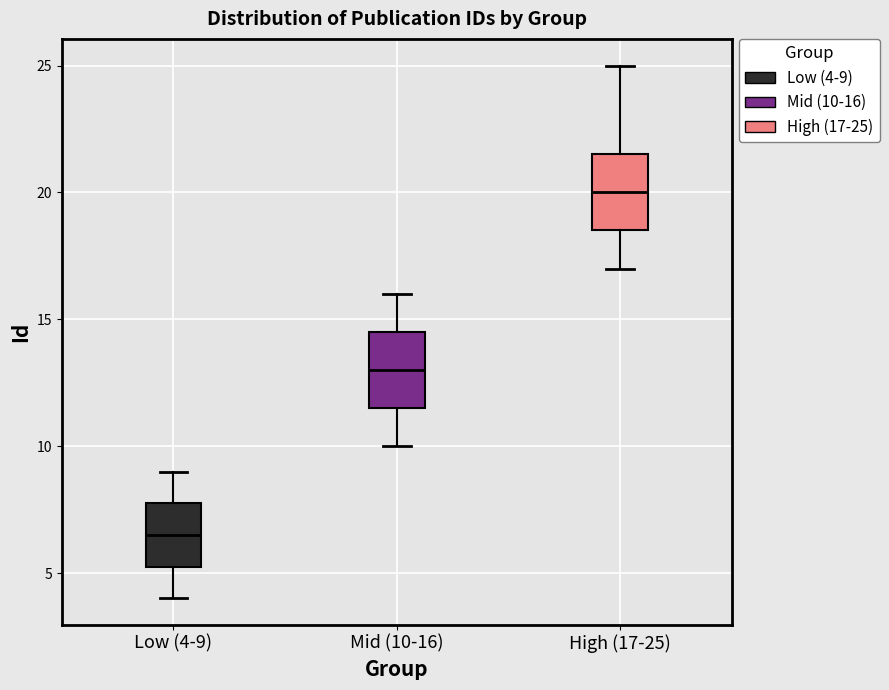

Reading left to right, read every box against the y-axis: the position of its median line, the range the box covers, and the ends of its whiskers. The values are not printed on the chart, so give them approximately, as read against the axis.

Low (4-9): median 6.5, box 5.5 to 8.0, whiskers 4.0 to 9.0
Mid (10-16): median 13.0, box 11.5 to 14.5, whiskers 10.0 to 16.0
High (17-25): median 20.0, box 18.5 to 21.5, whiskers 17.0 to 25.0